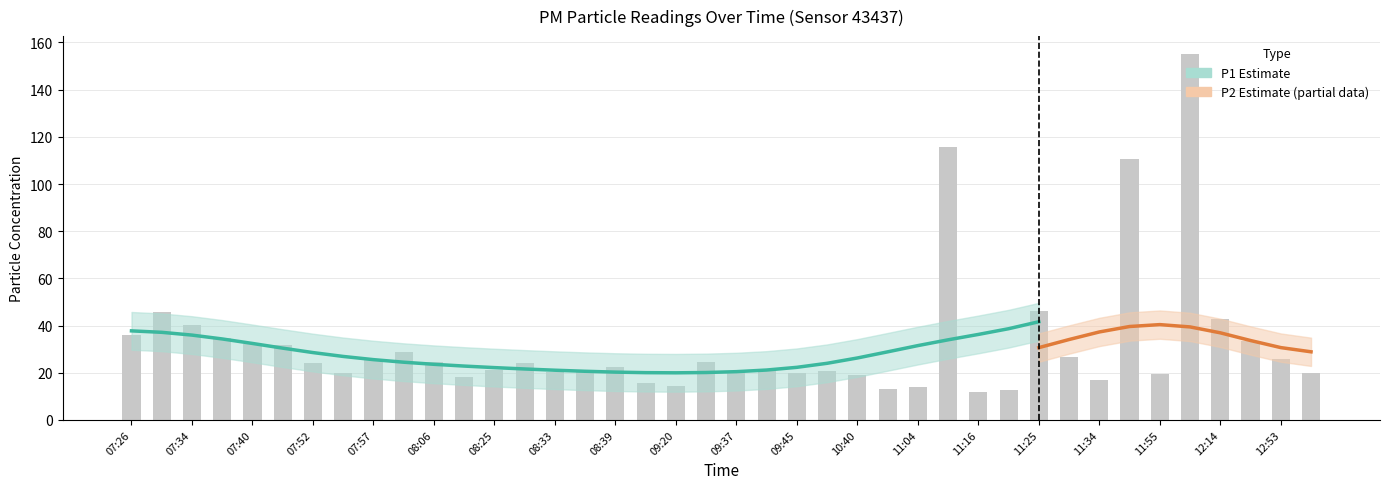

What is the approximate value at 11:31?

26.6